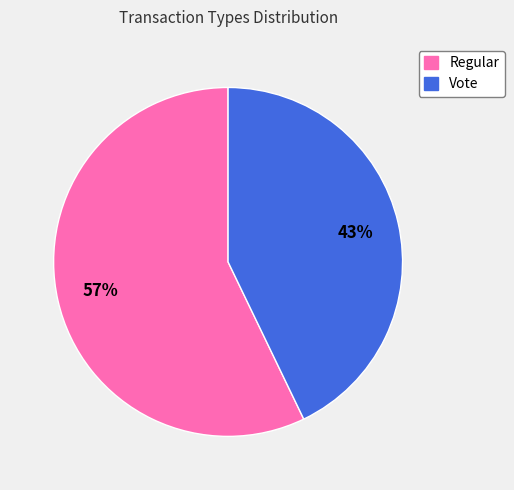

Do Regular and Vote together represent more than half of the pie?

Yes